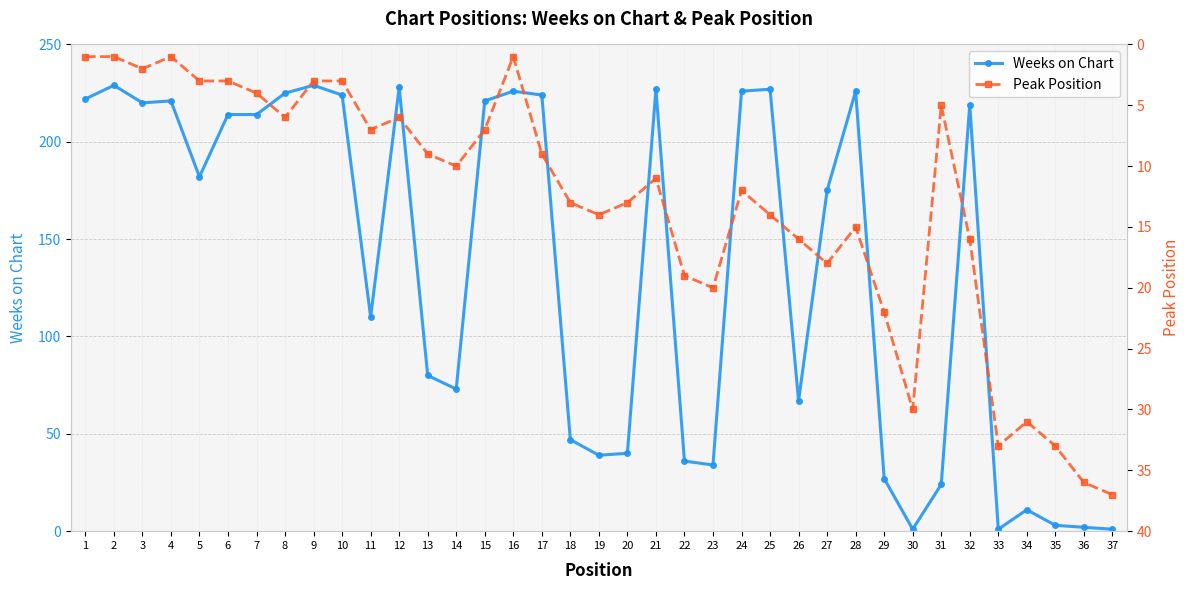

What is the sum of the Peak Position values at 5 and 18?

16